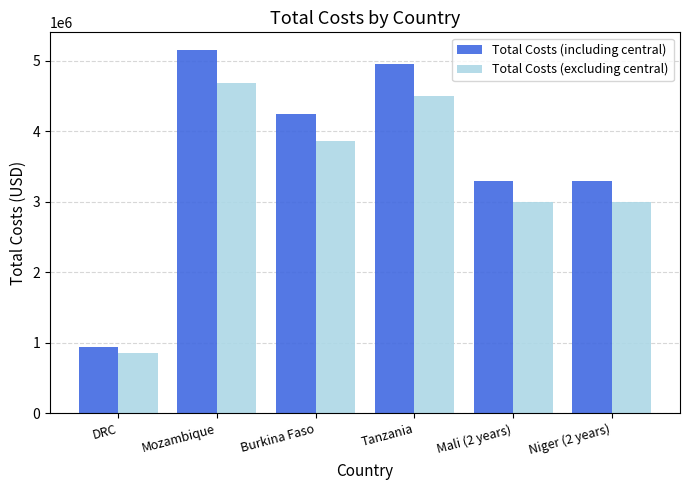

Where does the Total Costs (including central) series first go above 4241600?

Mozambique